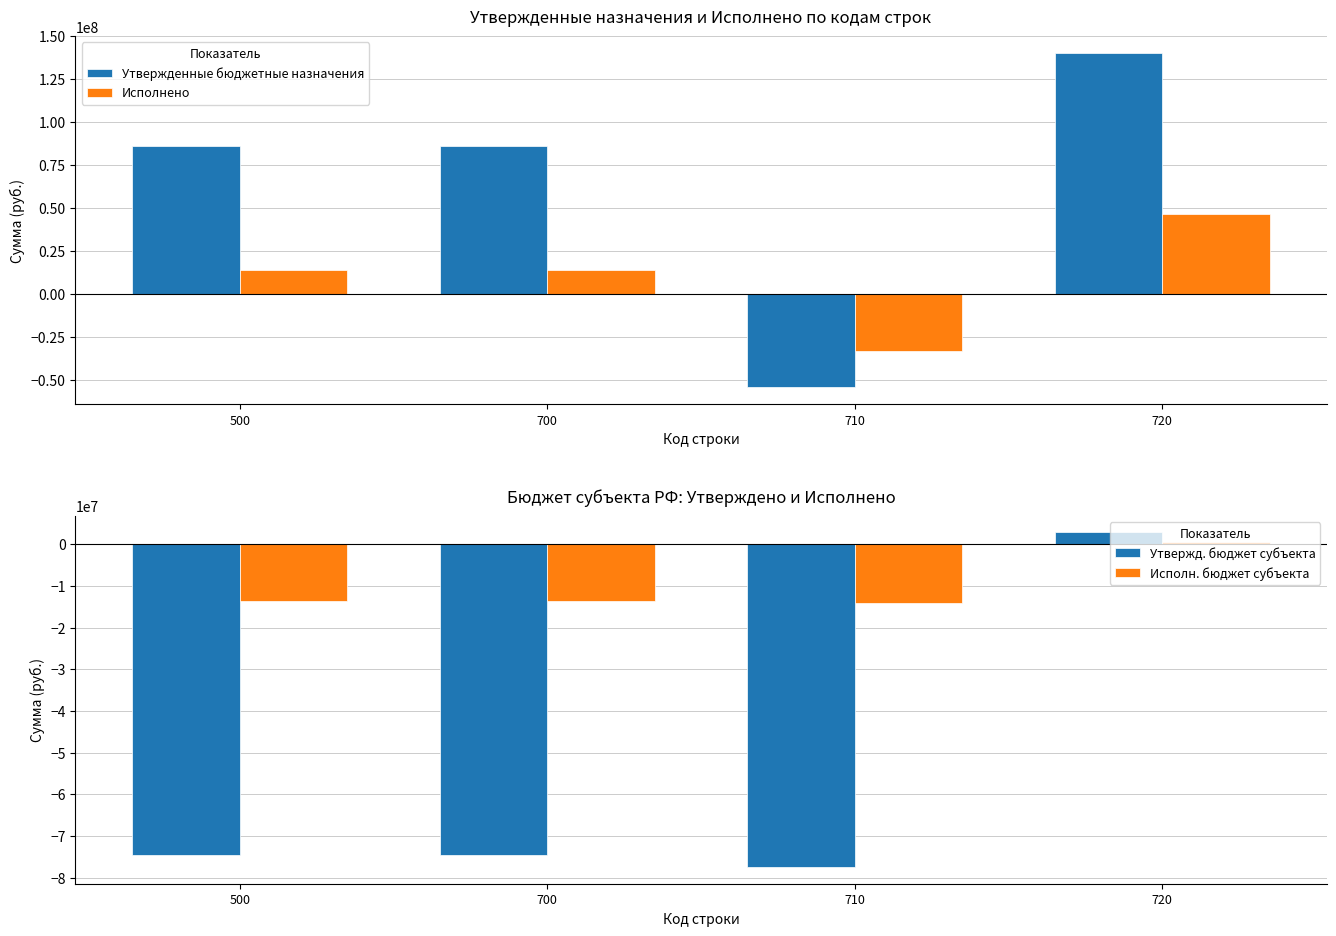

The value of Исполнено at 710 is -46681364.7. True or false?

False